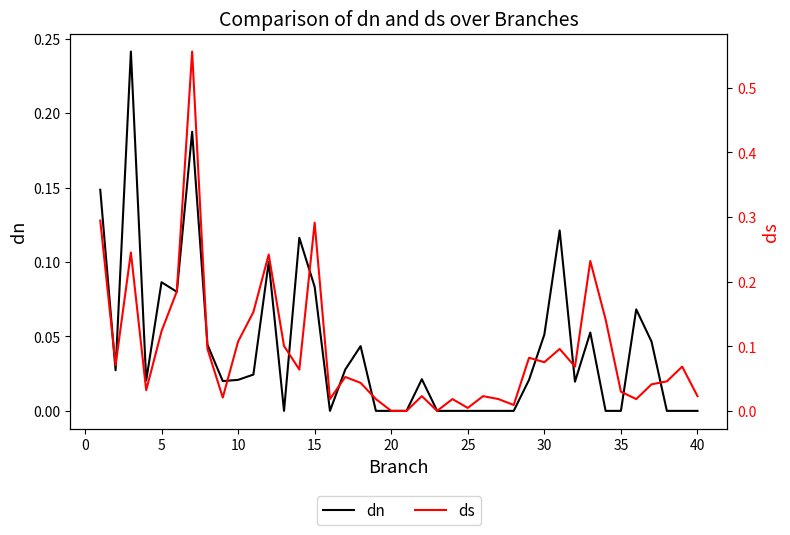

What are all the series names shown in the legend?

dn, ds